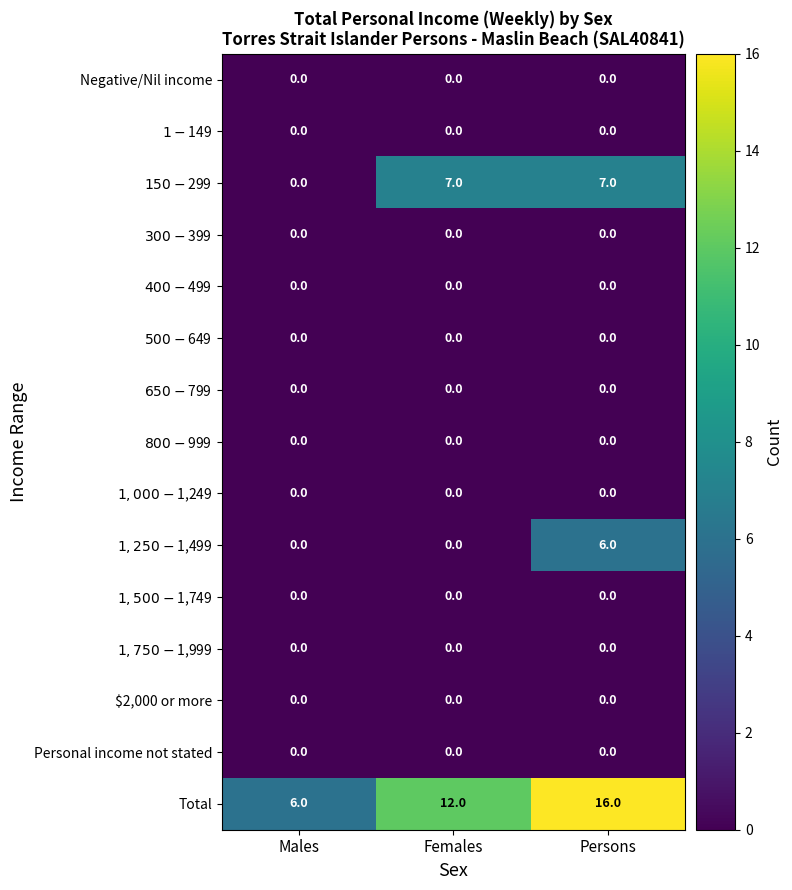

Which series has the widest spread of values?

Total